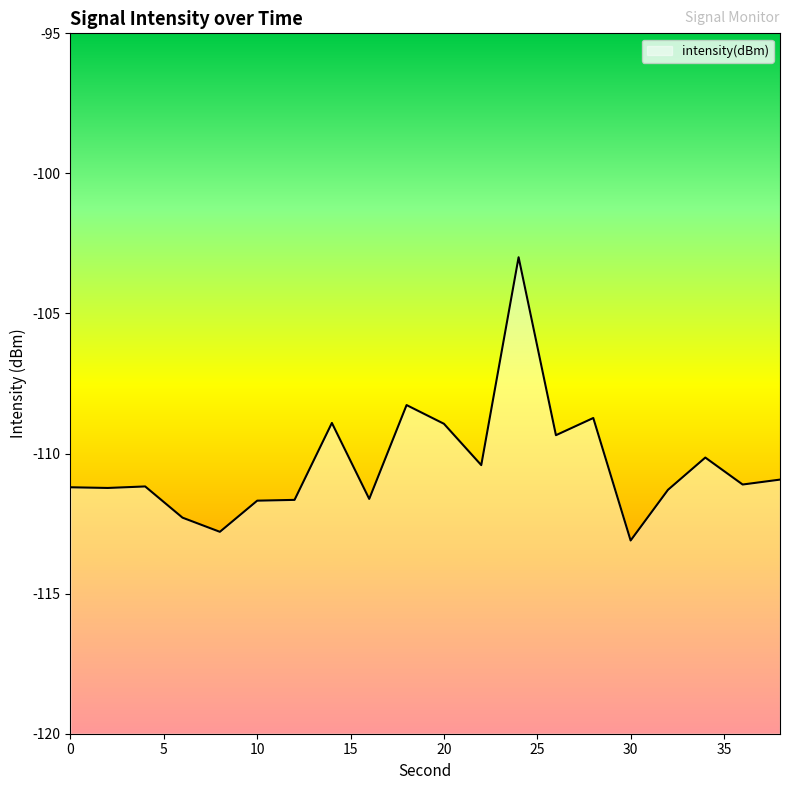

How many interior local valleys (lower than both neighbors) does the data have?

7